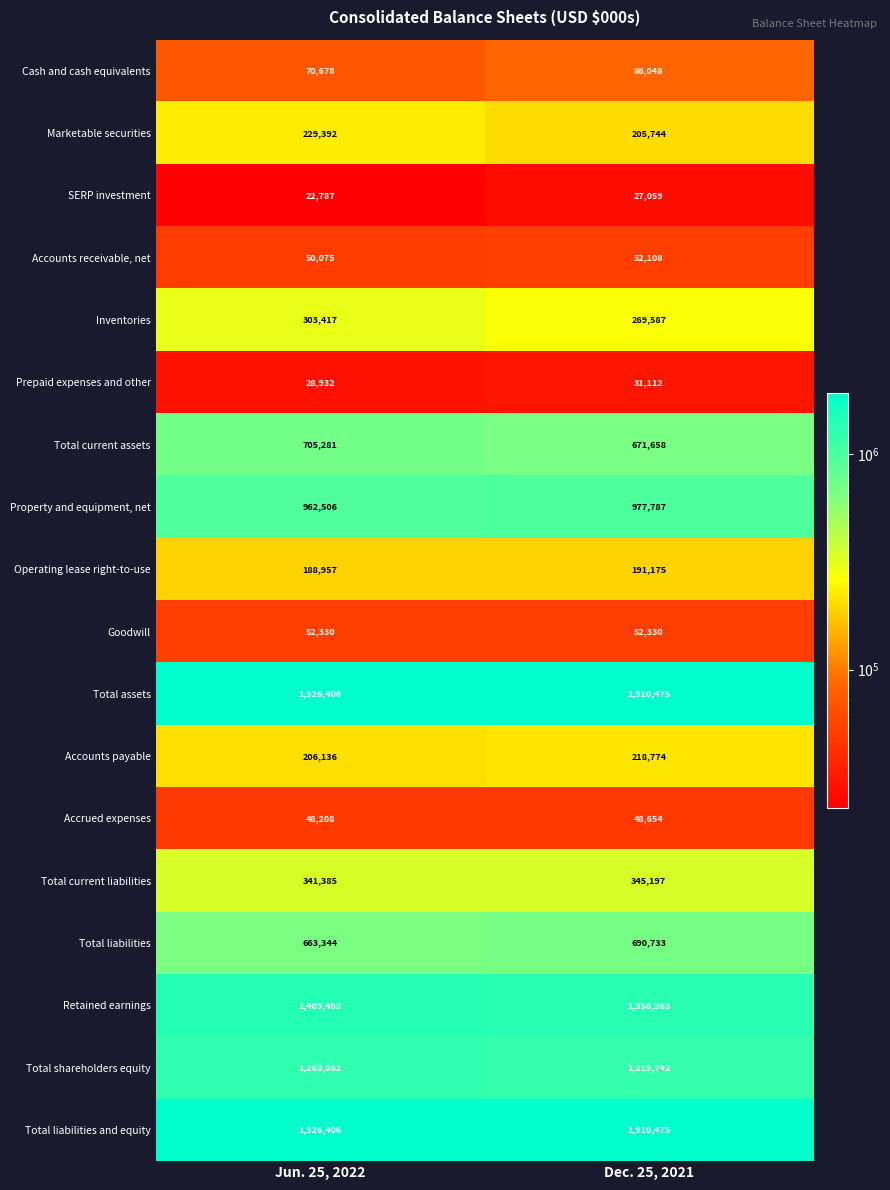

Which series has the widest spread of values?

Retained earnings